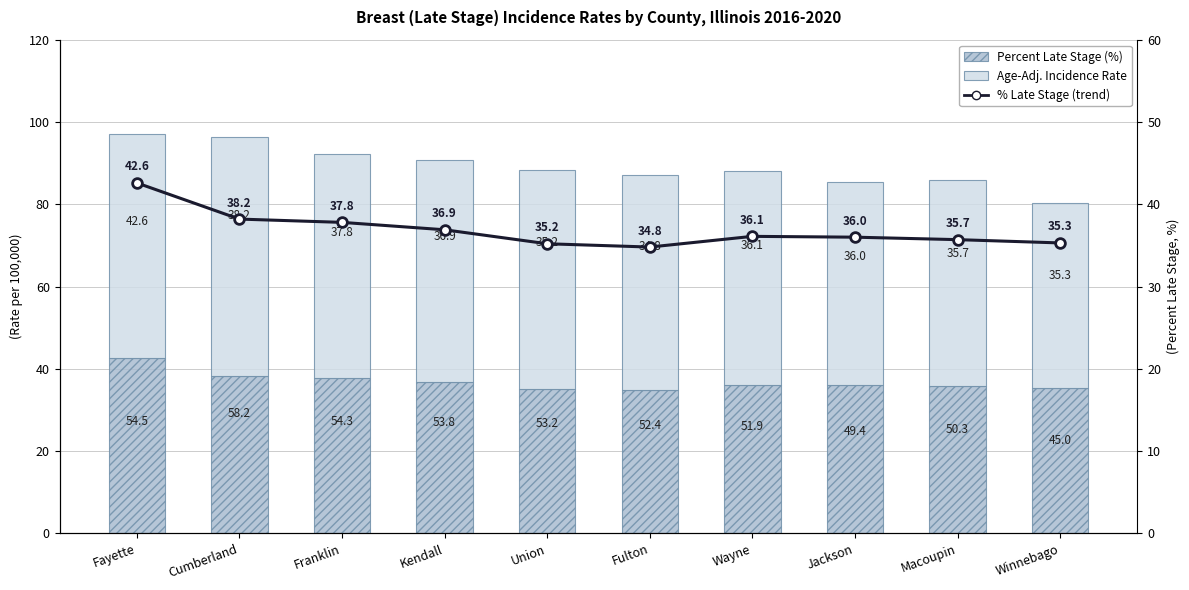

What is the spread (max minus min) of values at Macoupin?

14.6